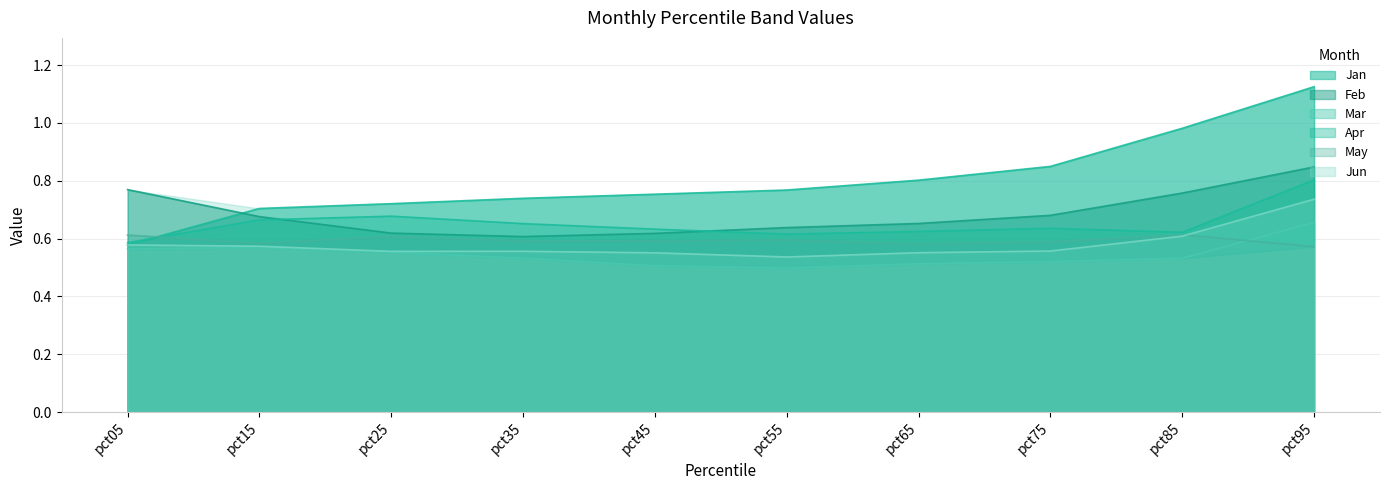

Count the number of data series in this chart.

6